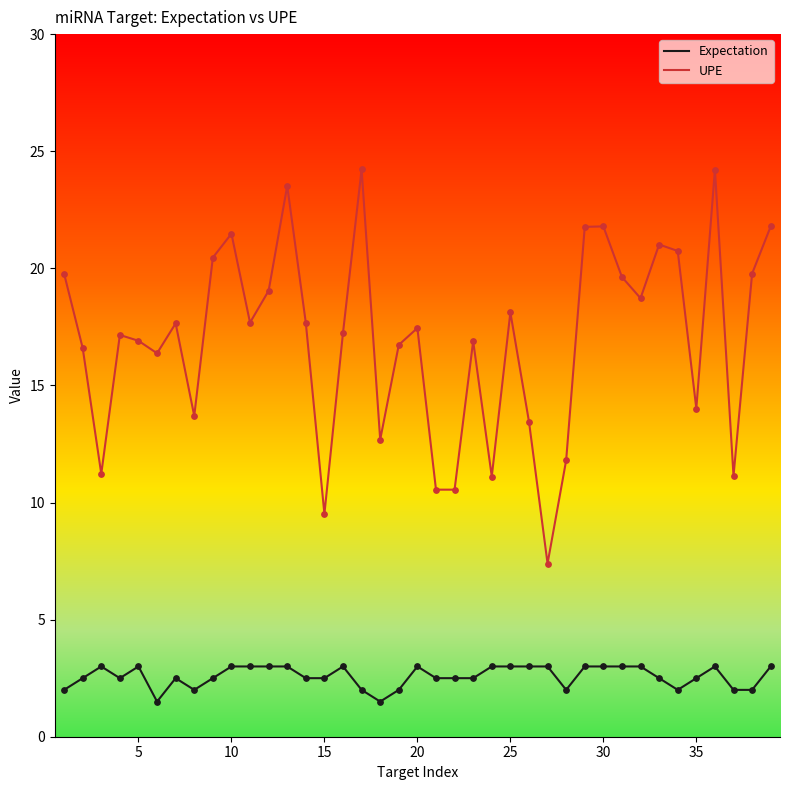

Which series has the largest total across all categories?

UPE